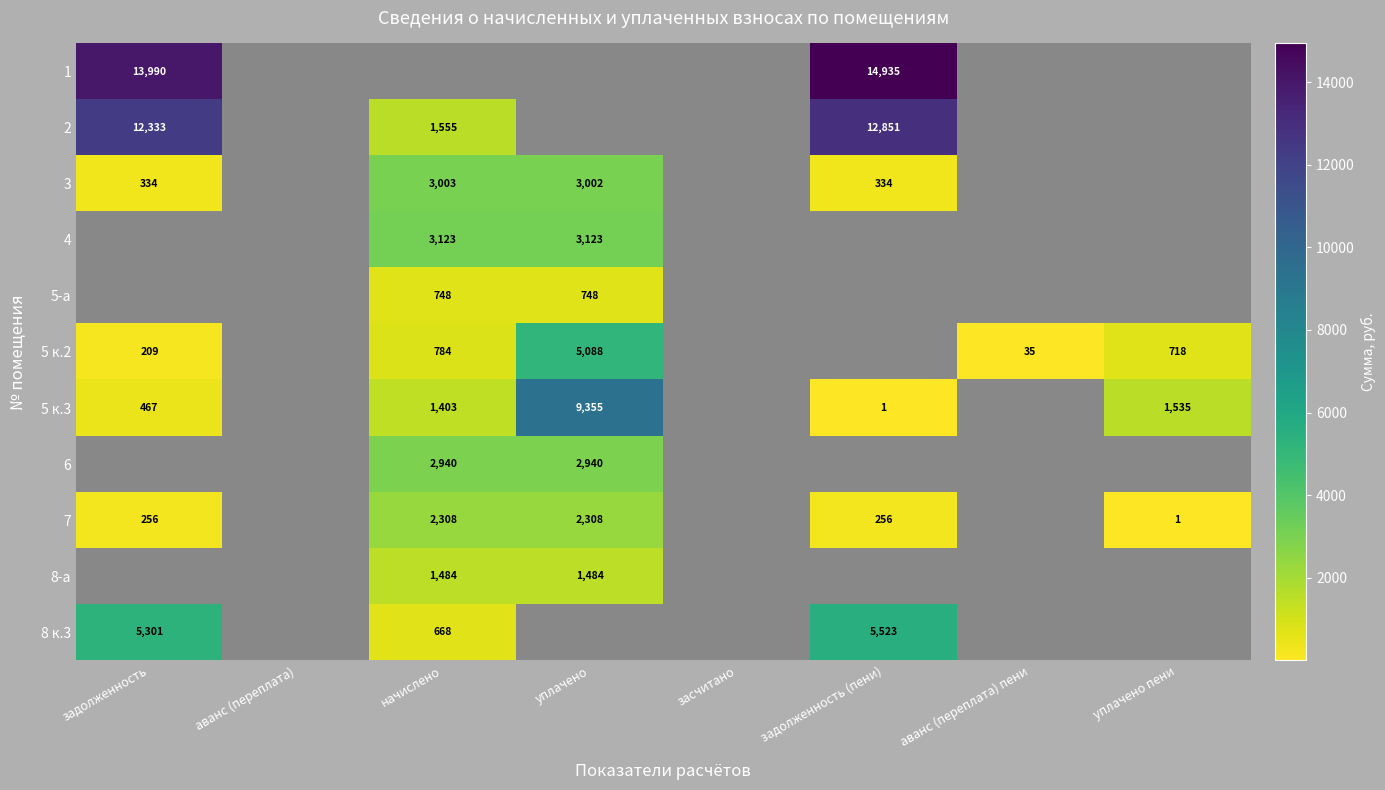

Where is 1 nearest to the value 14462?

задолженность